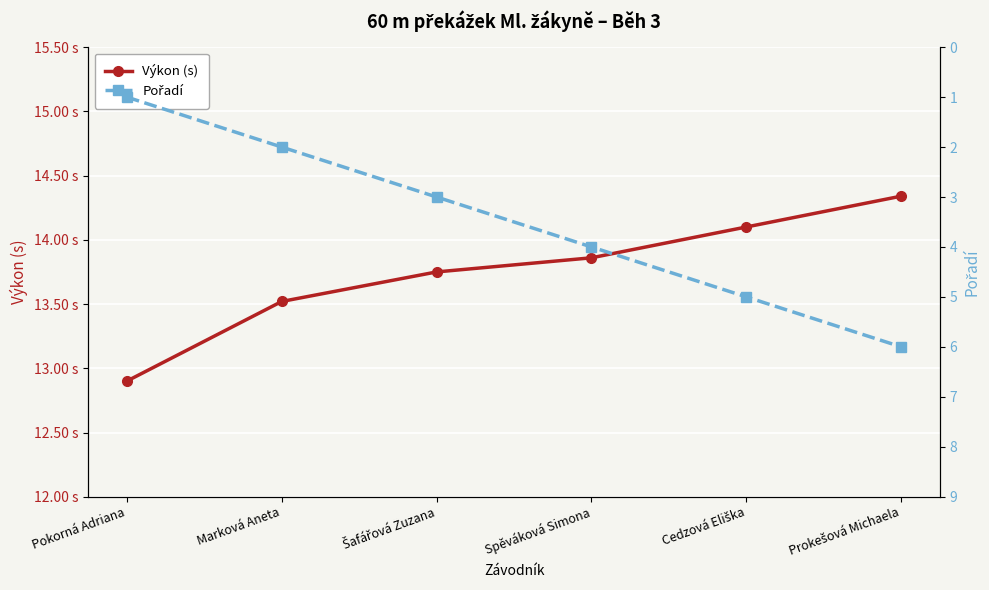

What are all the series names shown in the legend?

Výkon (s), Pořadí